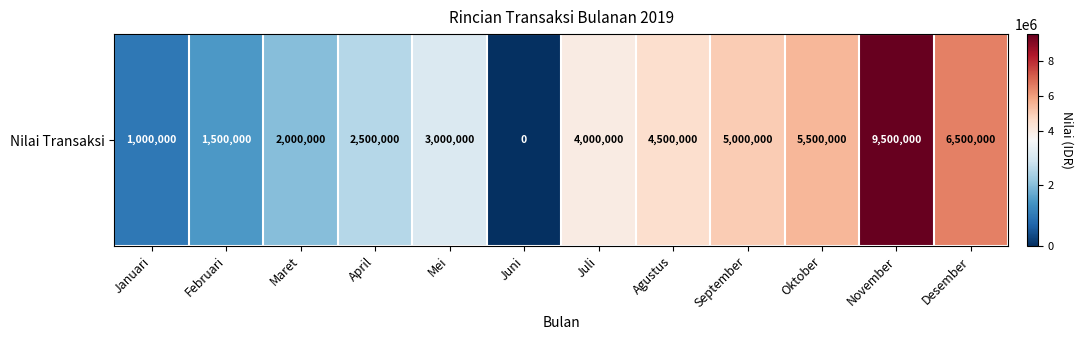

Rank the categories by value from lowest to highest.

Juni, Januari, Februari, Maret, April, Mei, Juli, Agustus, September, Oktober, Desember, November